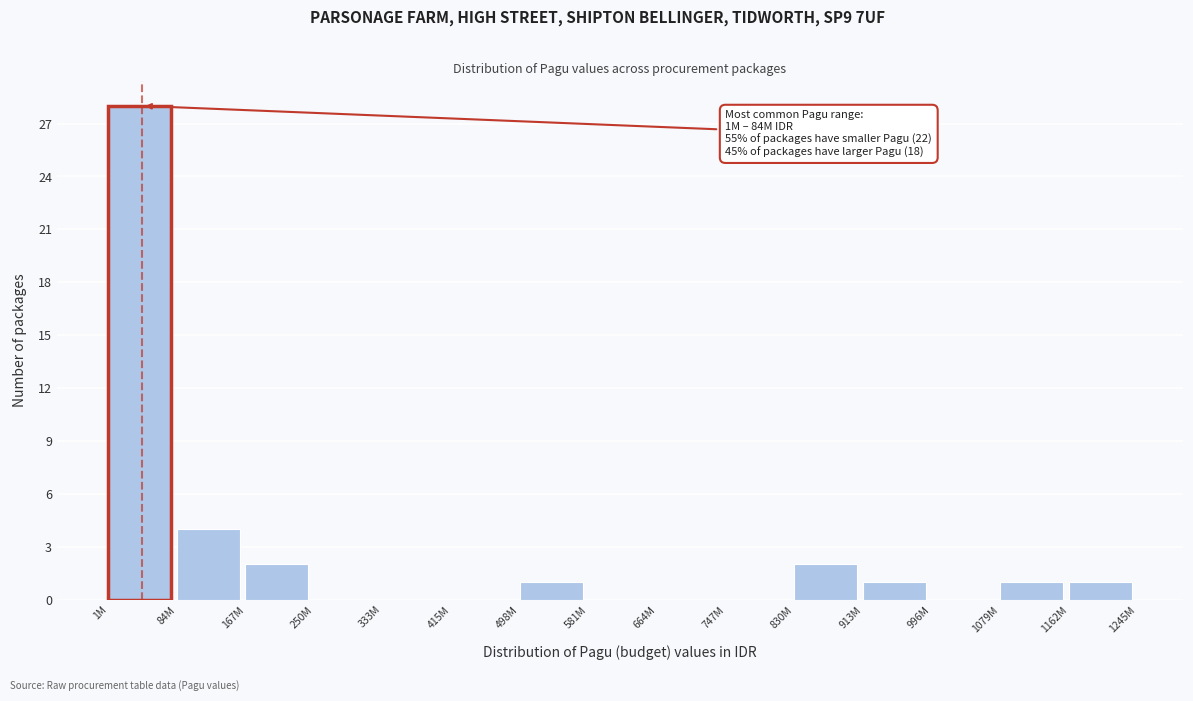

Reading left to right, list all the values displayed in this chart.

1M=28	84M=4	167M=2	250M=0	333M=0	415M=0	498M=1	581M=0	664M=0	747M=0	830M=2	913M=1	996M=0	1079M=1	1162M=1